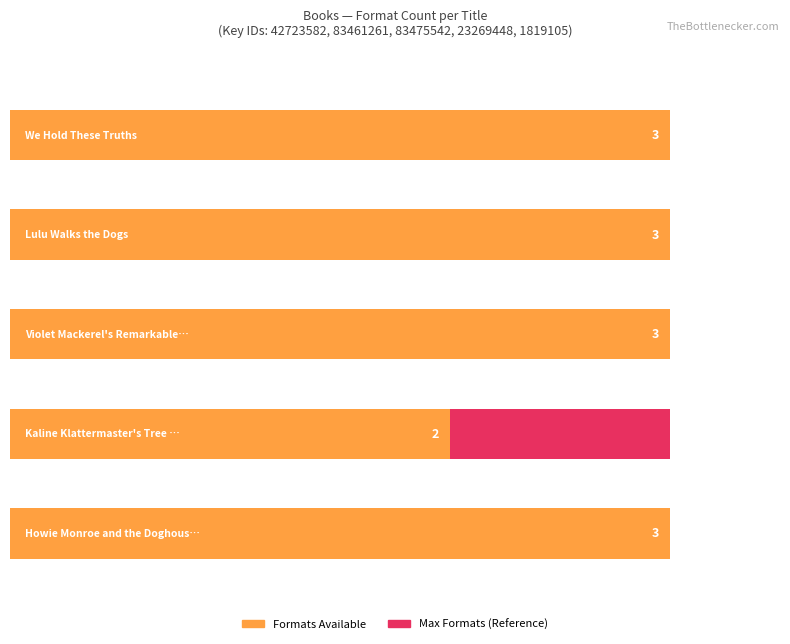

The value at We Hold These Truths is 3. True or false?

True